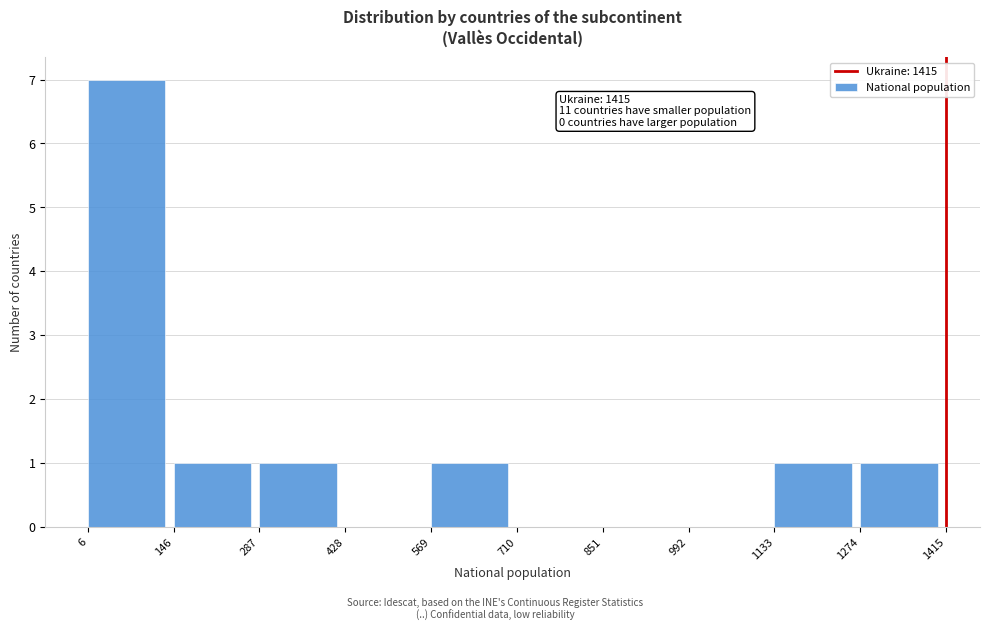

Over which range of the x-axis is the bar tallest?

6 to 146